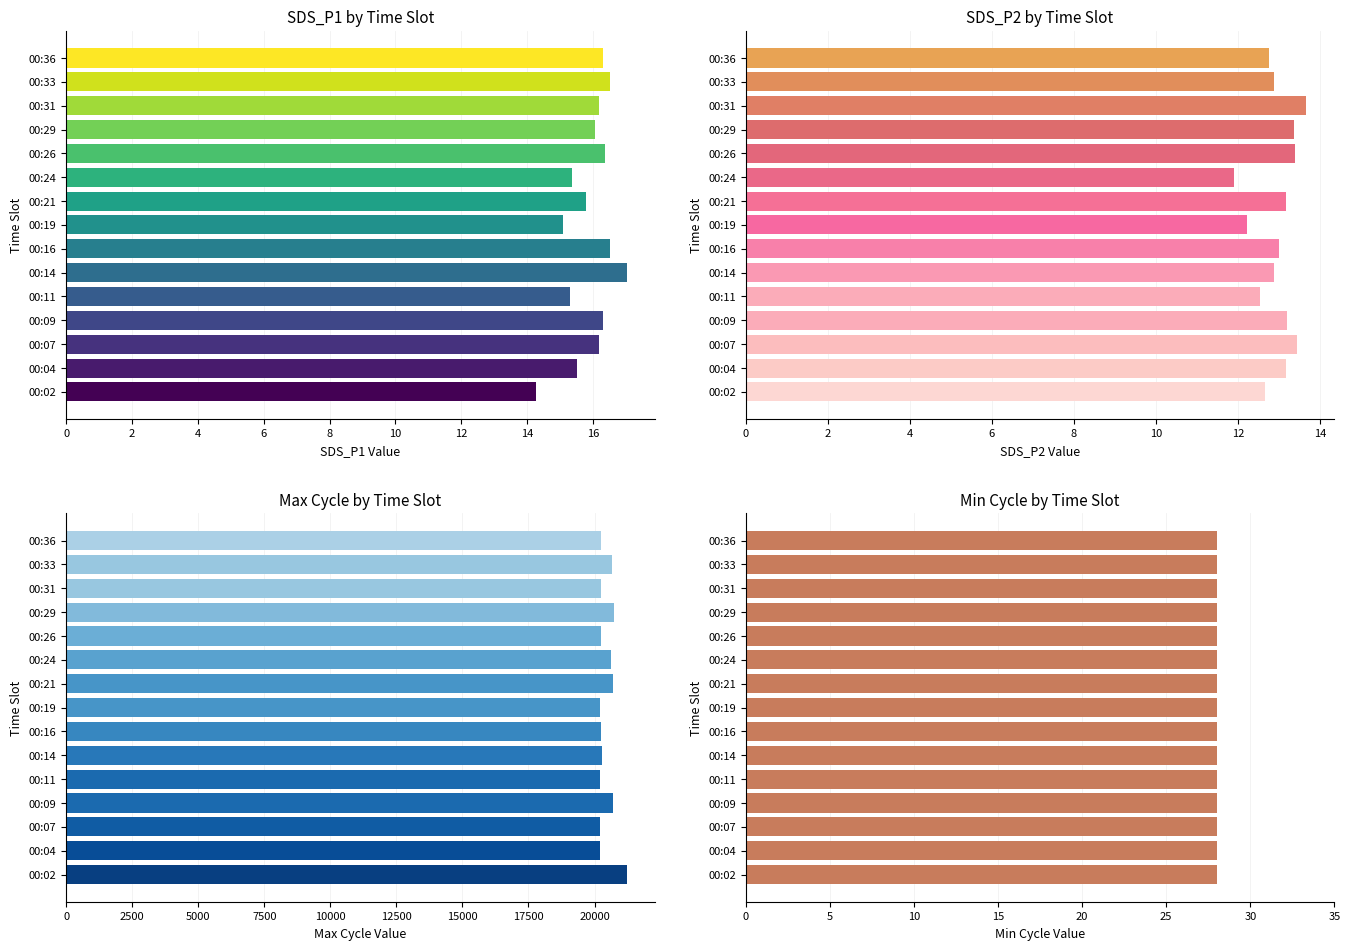

What is the sum of all SDS_P2 values?

194.2